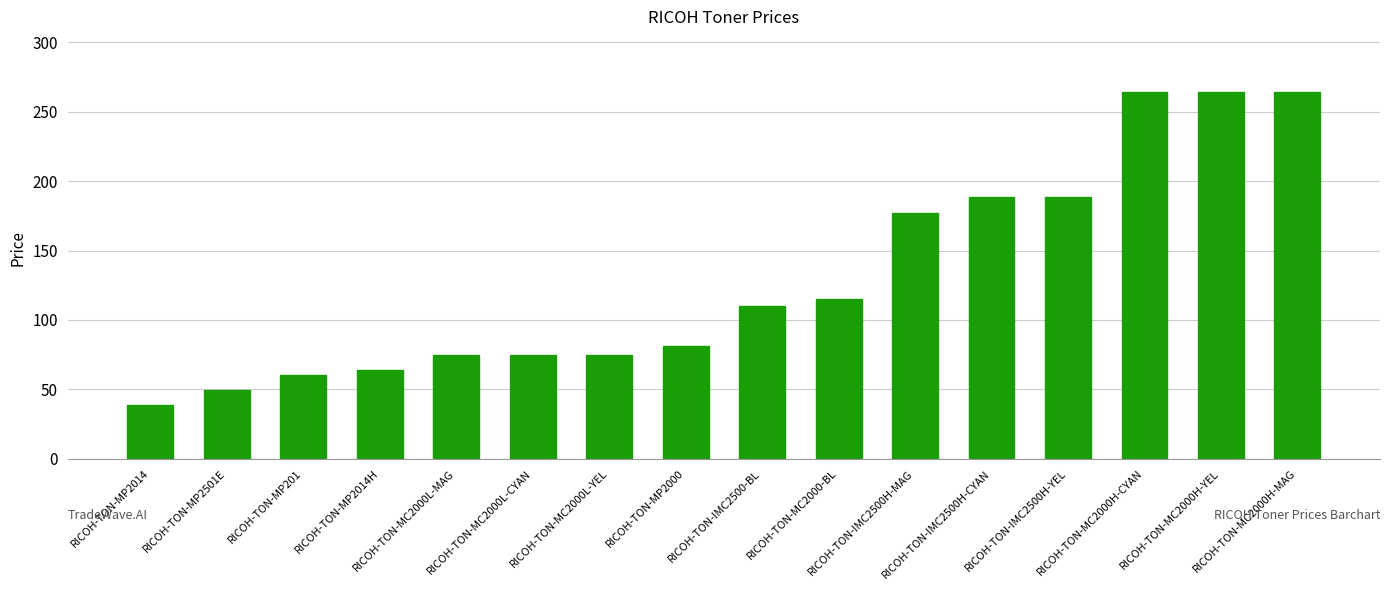

What is the label of the 12th bar from the right?

RICOH-TON-MC2000L-MAG